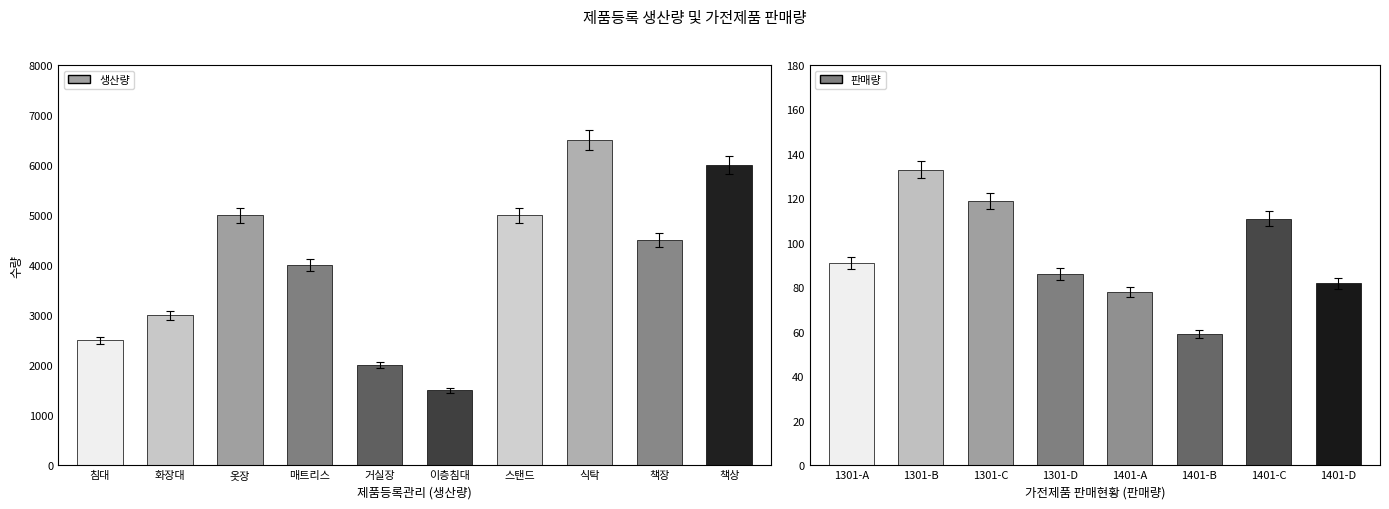

At which label is the value closest to 3880?

매트리스